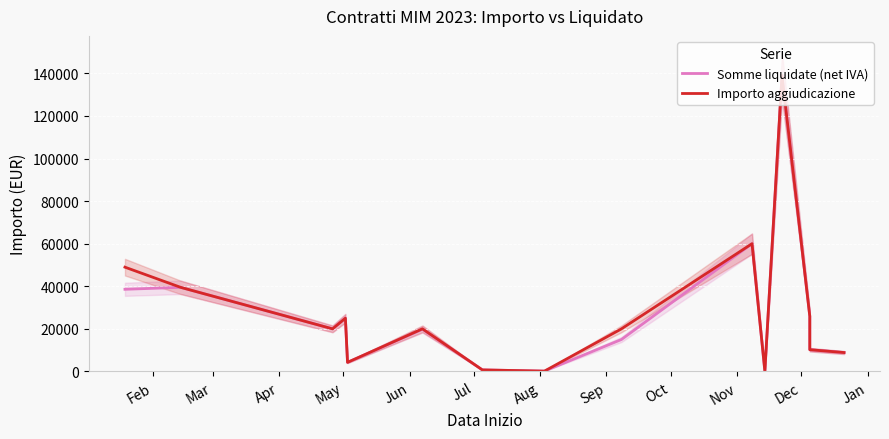

Which series changed the most between Feb and Aug?

Importo aggiudicazione